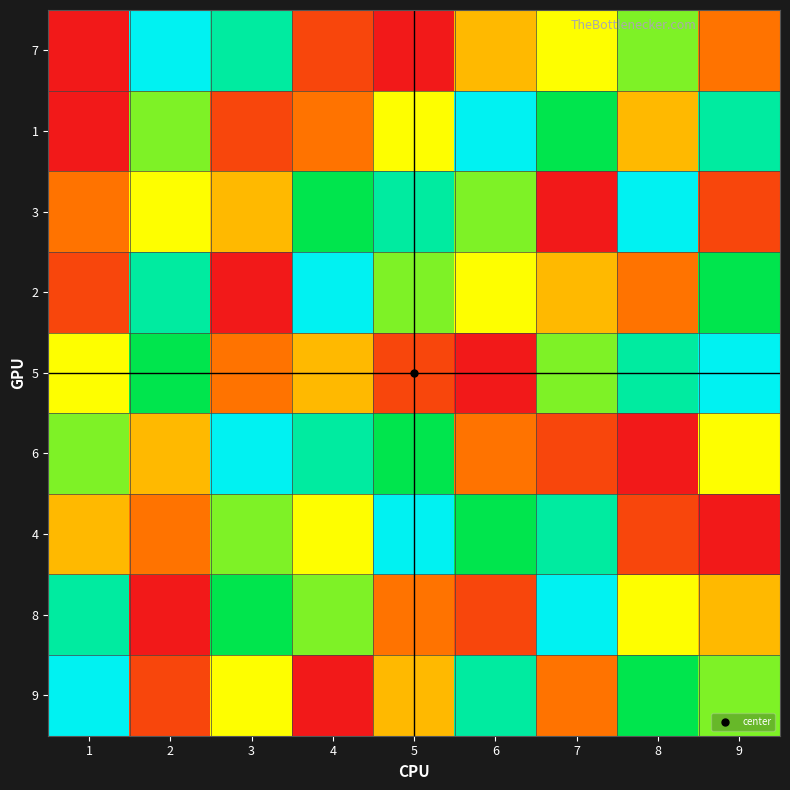

Rank the series by their maximum value, from lowest to highest.

7, 1, 3, 2, 5, 6, 4, 8, 9